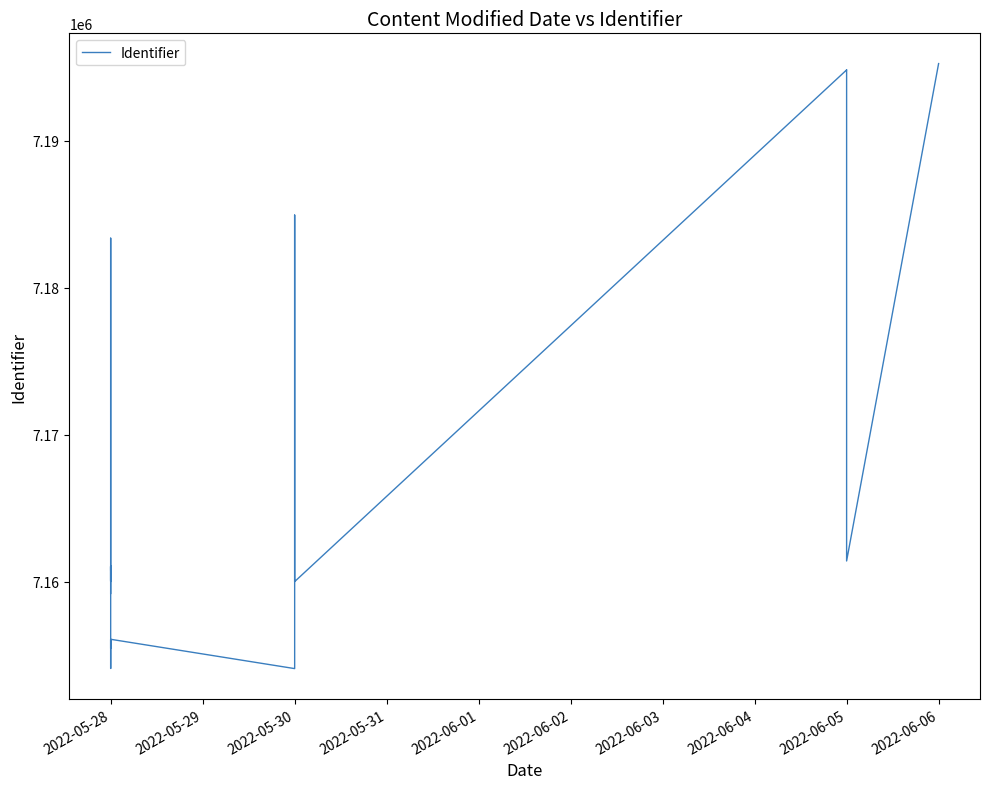

The chart shows a value of 11532965 at 2022-06-05. True or false?

False